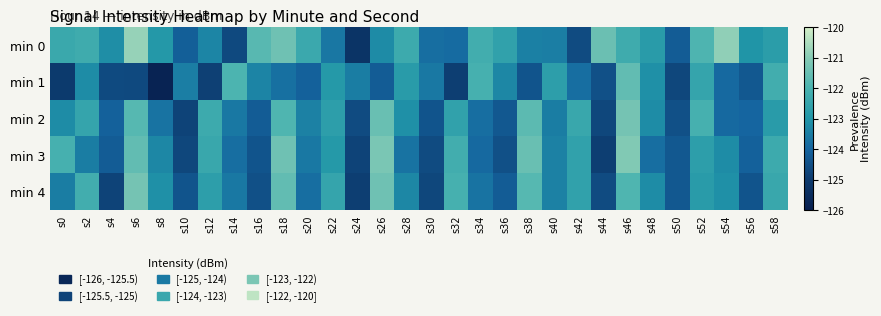

What is the minimum value shown in the chart?

-125.8